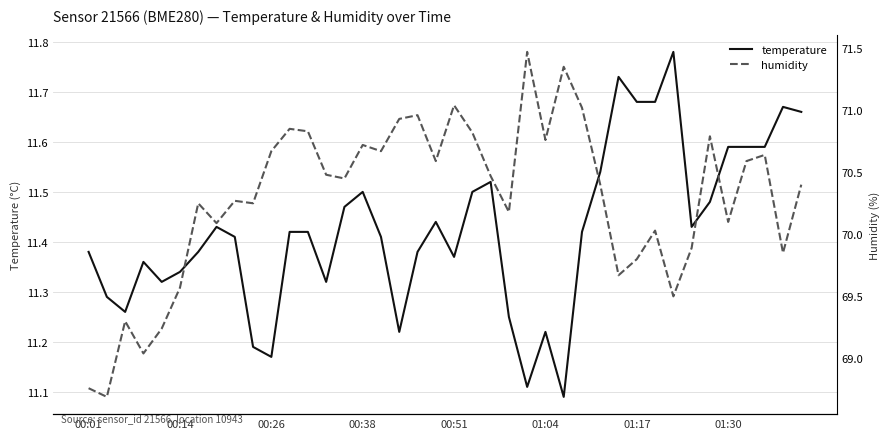

Which series has the widest spread of values?

humidity